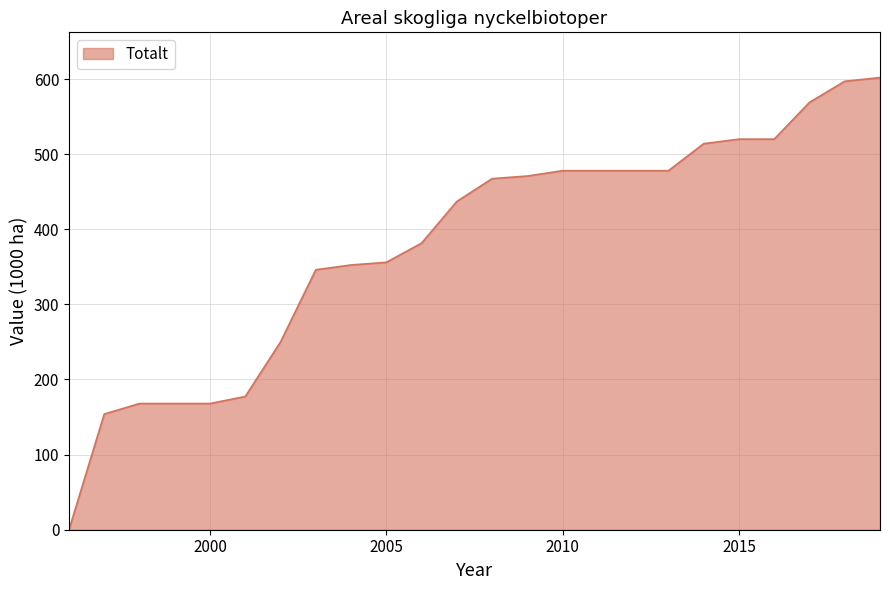

What is the difference between the maximum and minimum values?

602.0